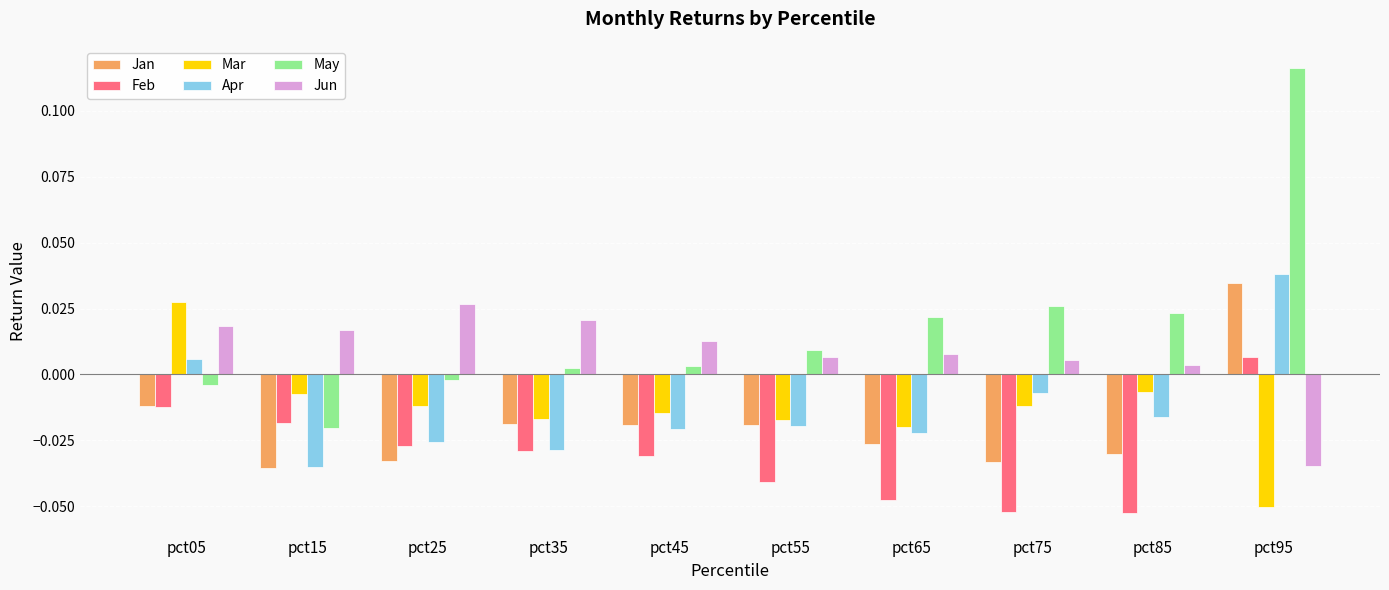

Between pct05 and pct85, which series saw the biggest shift?

Feb